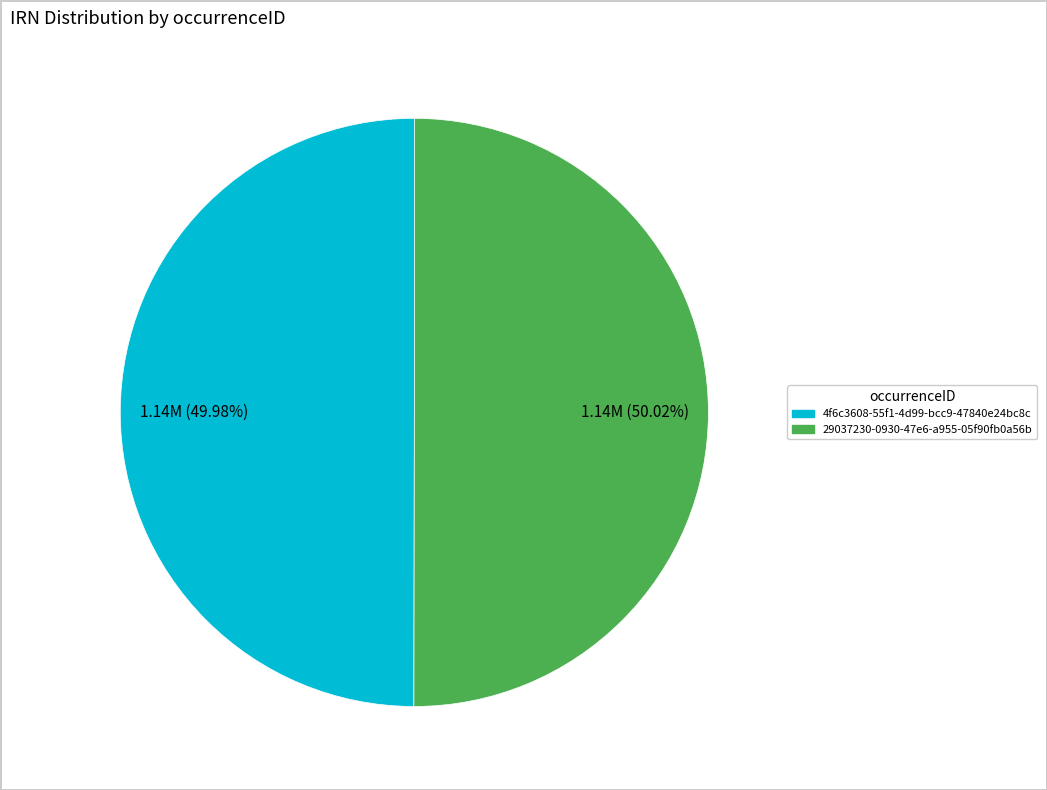

What is the ratio of the value at 29037230-0930-47e6-a955-05f90fb0a56b to the value at 4f6c3608-55f1-4d99-bcc9-47840e24bc8c?

1.0